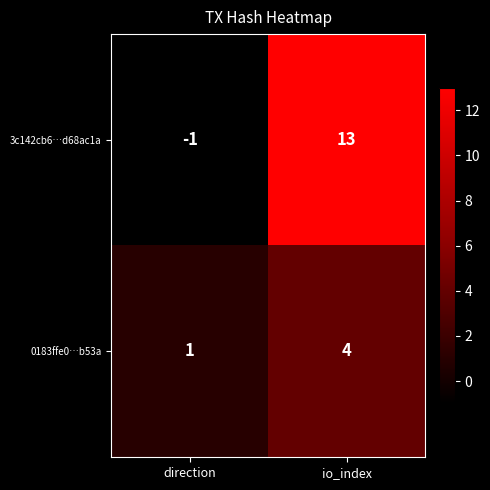

At io_index, list the series in order from largest to smallest.

3c142cb6…d68ac1a, 0183ffe0…b53a